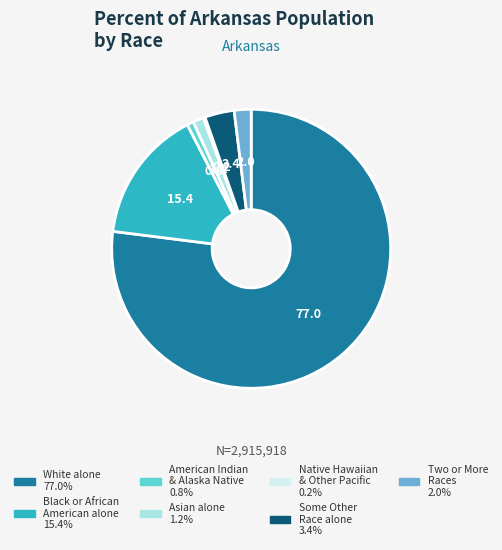

Does any single category account for the majority?

Yes